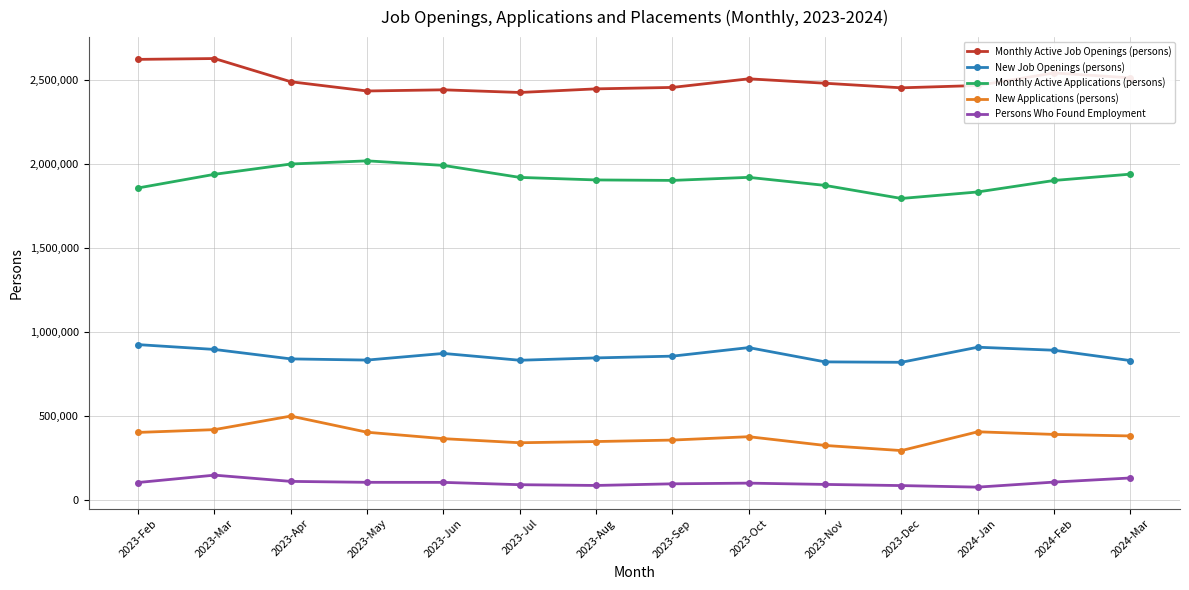

List the series in order of their peak value, highest first.

Monthly Active Job Openings (persons), Monthly Active Applications (persons), New Job Openings (persons), New Applications (persons), Persons Who Found Employment